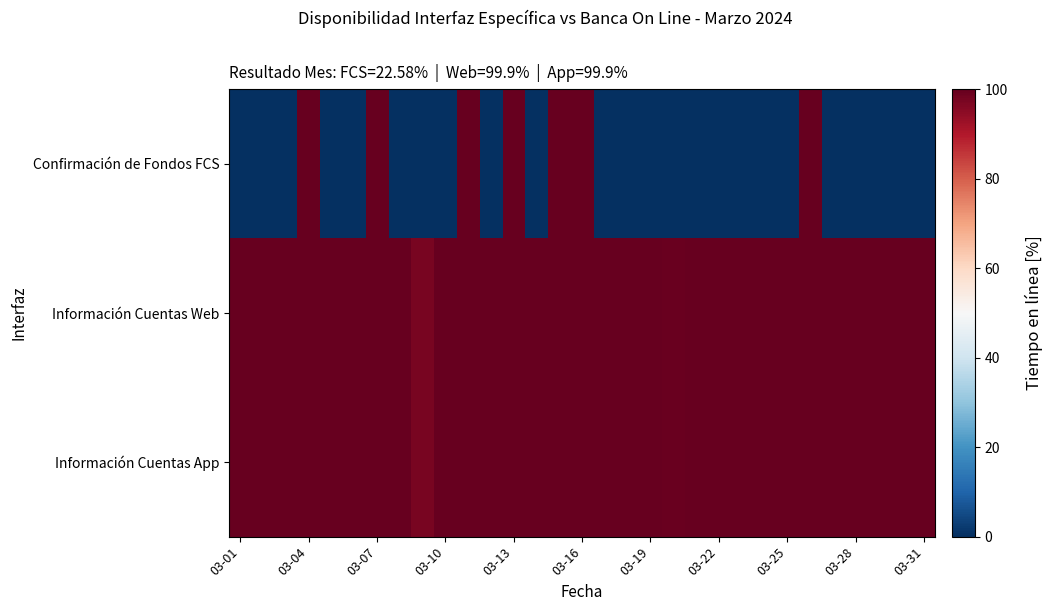

Reading left to right, what are all the values shown in this chart?

Confirmación de Fondos FCS: 0.0	0.0	0.0	100.0	0.0	0.0	100.0	0.0	0.0	0.0	100.0	0.0	100.0	0.0	100.0	100.0	0.0	0.0	0.0	0.0	0.0	0.0	0.0	0.0	0.0	100.0	0.0	0.0	0.0	0.0	0.0
Información Cuentas Web: 100.0	100.0	100.0	100.0	100.0	100.0	100.0	100.0	97.6	100.0	100.0	100.0	100.0	100.0	100.0	100.0	100.0	100.0	100.0	99.4	100.0	100.0	100.0	100.0	100.0	100.0	100.0	100.0	100.0	100.0	100.0
Información Cuentas App: 100.0	100.0	100.0	100.0	100.0	100.0	100.0	100.0	97.6	100.0	100.0	100.0	100.0	100.0	100.0	100.0	100.0	100.0	100.0	99.4	100.0	100.0	100.0	100.0	100.0	100.0	100.0	100.0	100.0	100.0	100.0